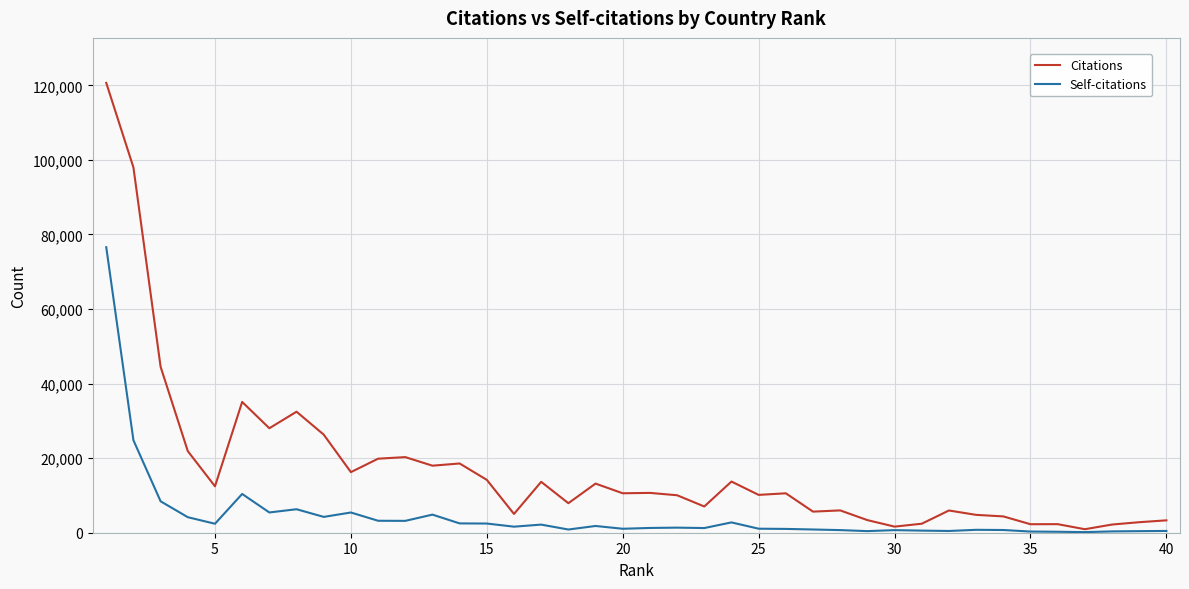

At how many categories does at least one series exceed 86191?

2